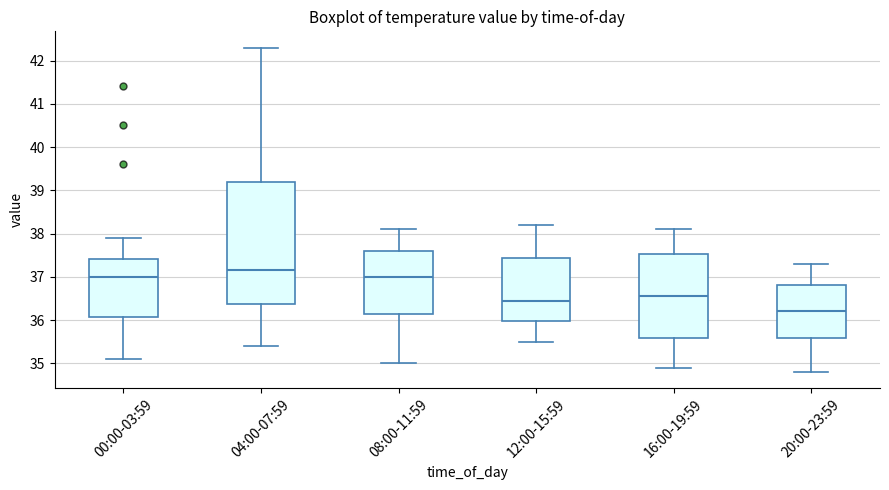

Which box is the tallest, from its lower edge to its upper edge?

04:00-07:59